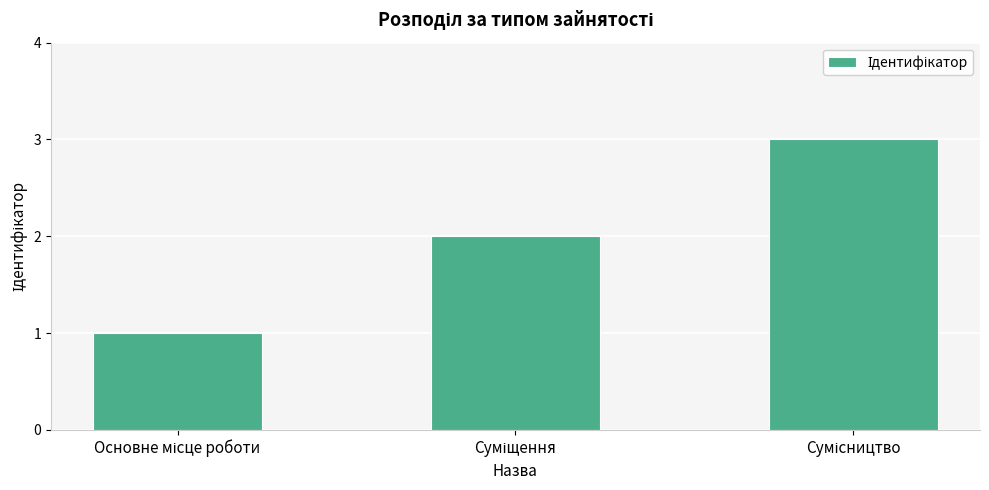

What is the maximum value shown in the chart?

3